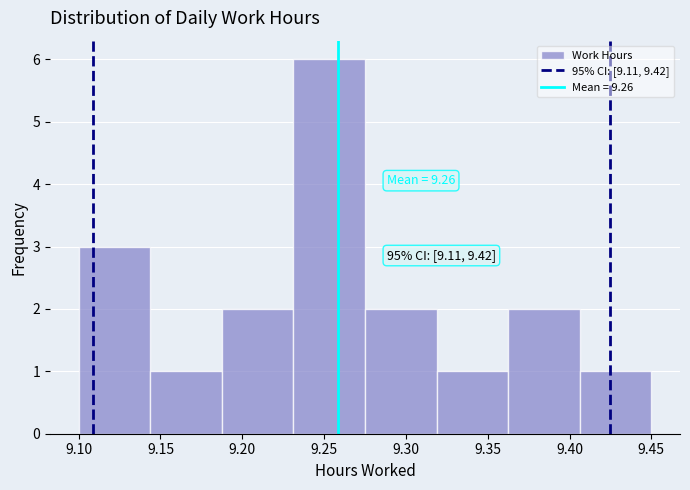

Which range on the x-axis has the tallest bar?

9.230 to 9.275